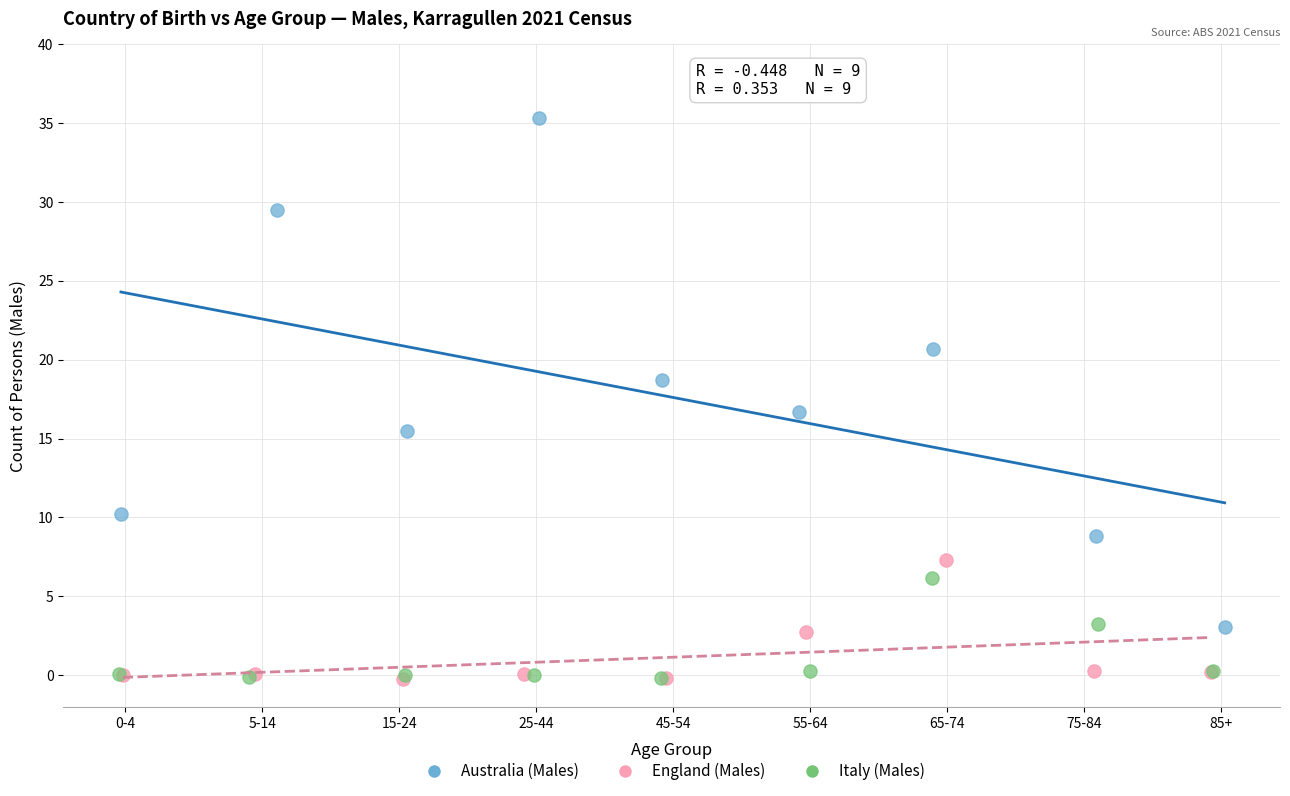

Which series reaches the maximum Y coordinate?

Australia (Males)